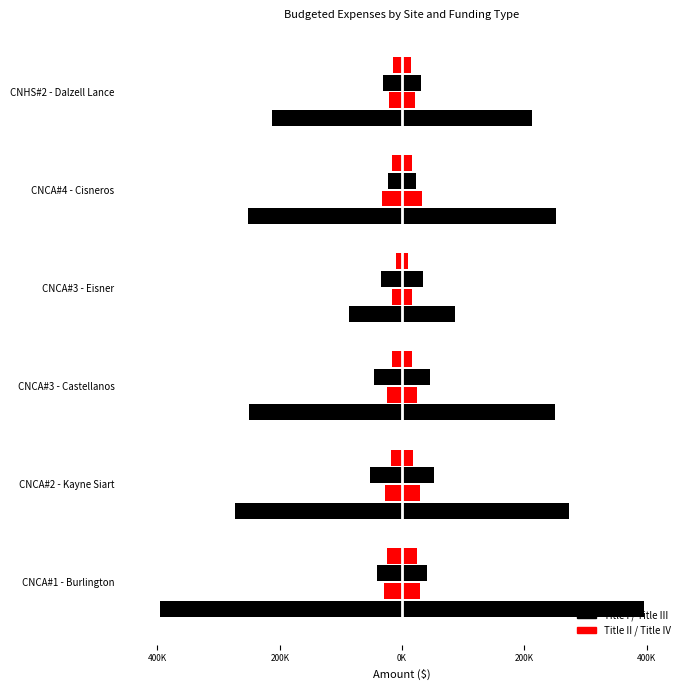

At CNCA#2 - Kayne Siart, list the series in order from smallest to largest.

Title I (Budgeted), Title III, Title II, Title IV